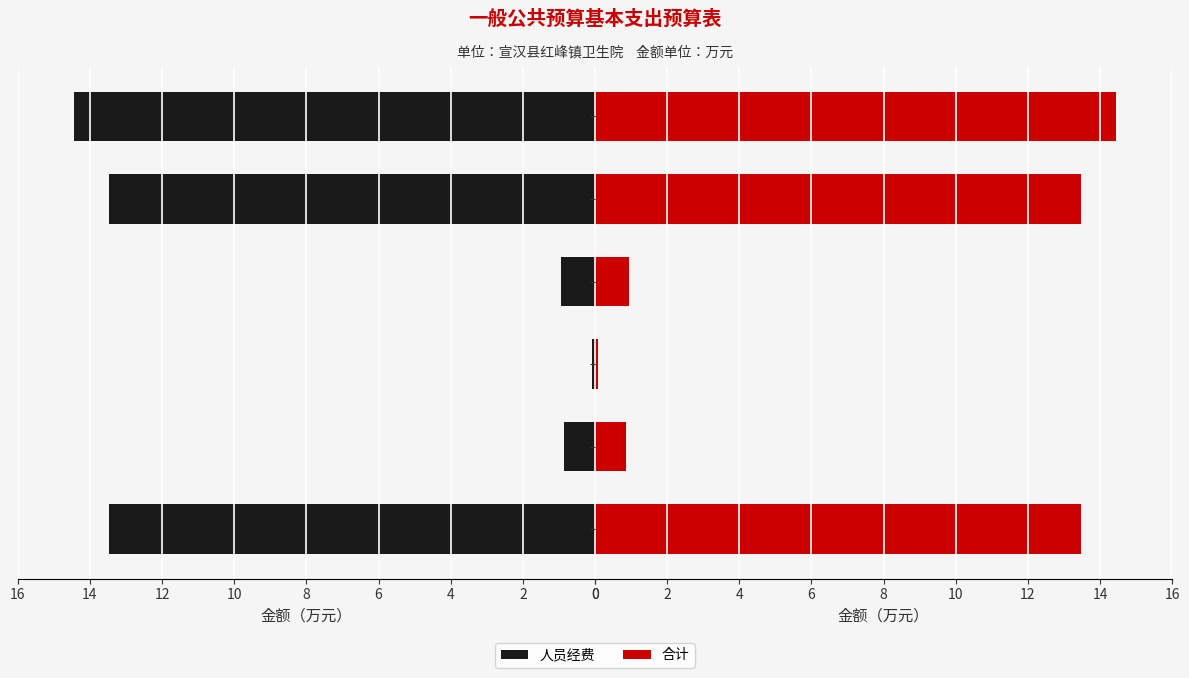

Rank the series at 8 from highest to lowest value.

人员经费, 合计